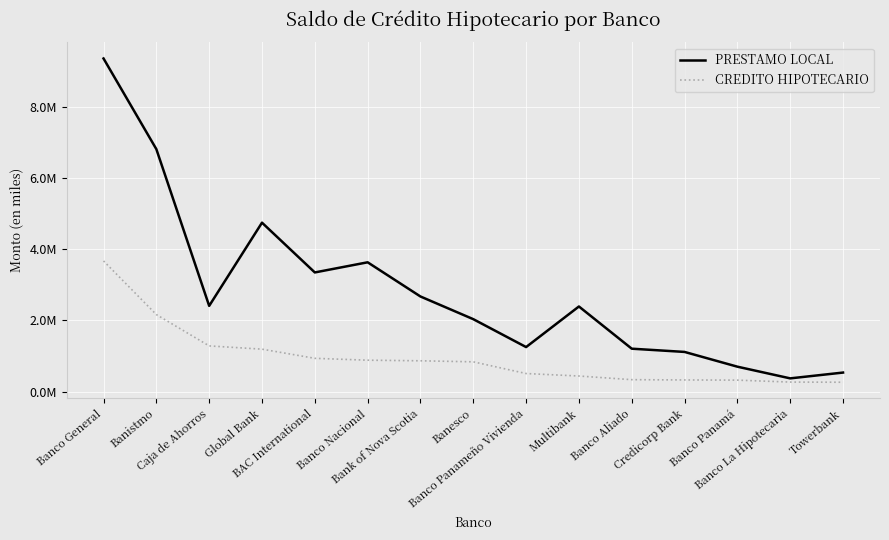

True or false: PRESTAMO LOCAL and CREDITO HIPOTECARIO intersect in this chart.

False